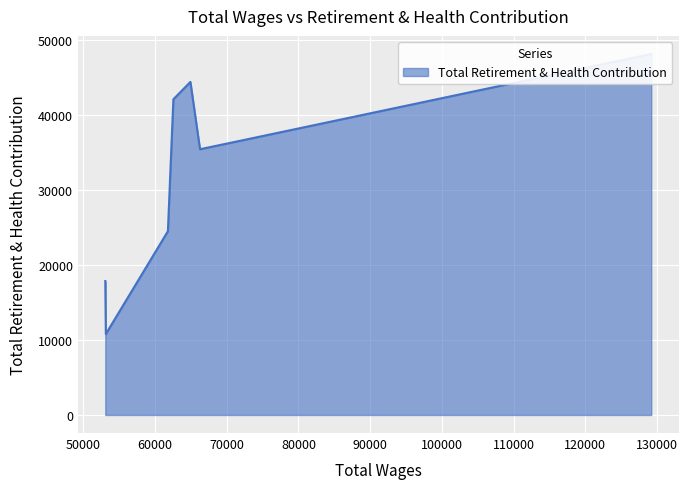

Between 62561.0 and 129211.0, which is larger?

129211.0